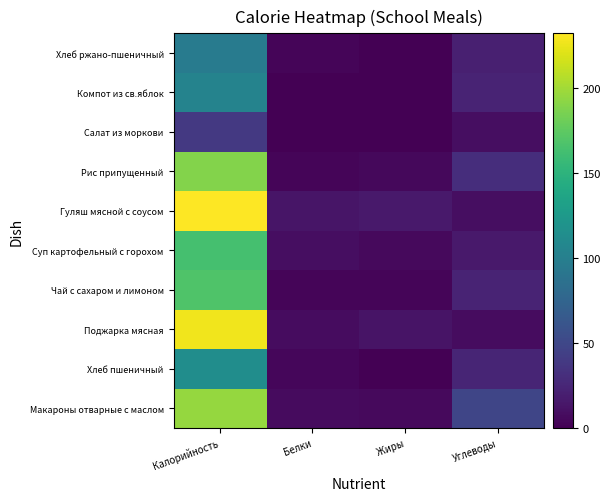

What is the difference between the highest and lowest values at Углеводы?

40.8